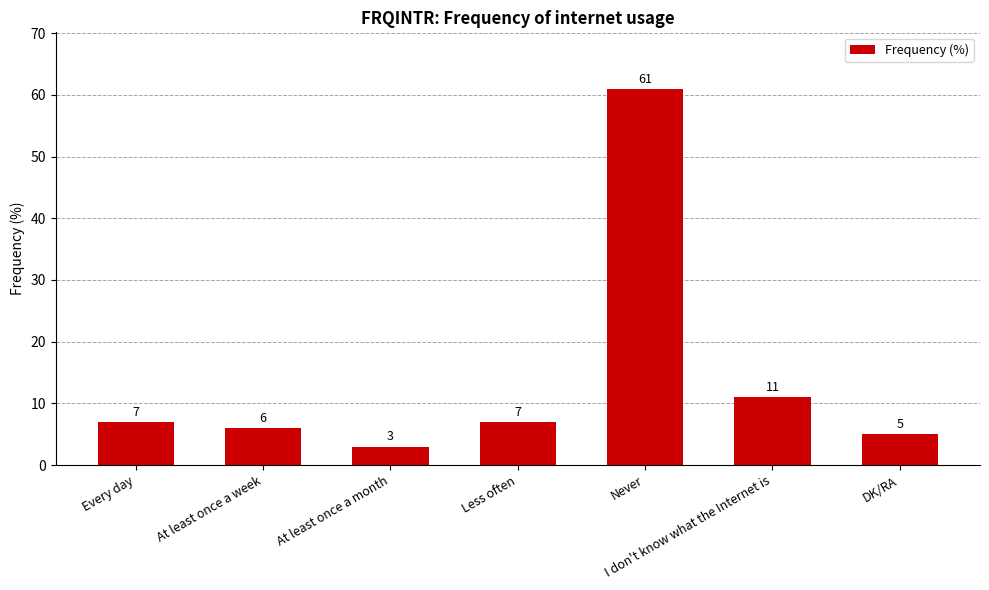

At which label is the value closest to 32?

I don't know what the Internet is